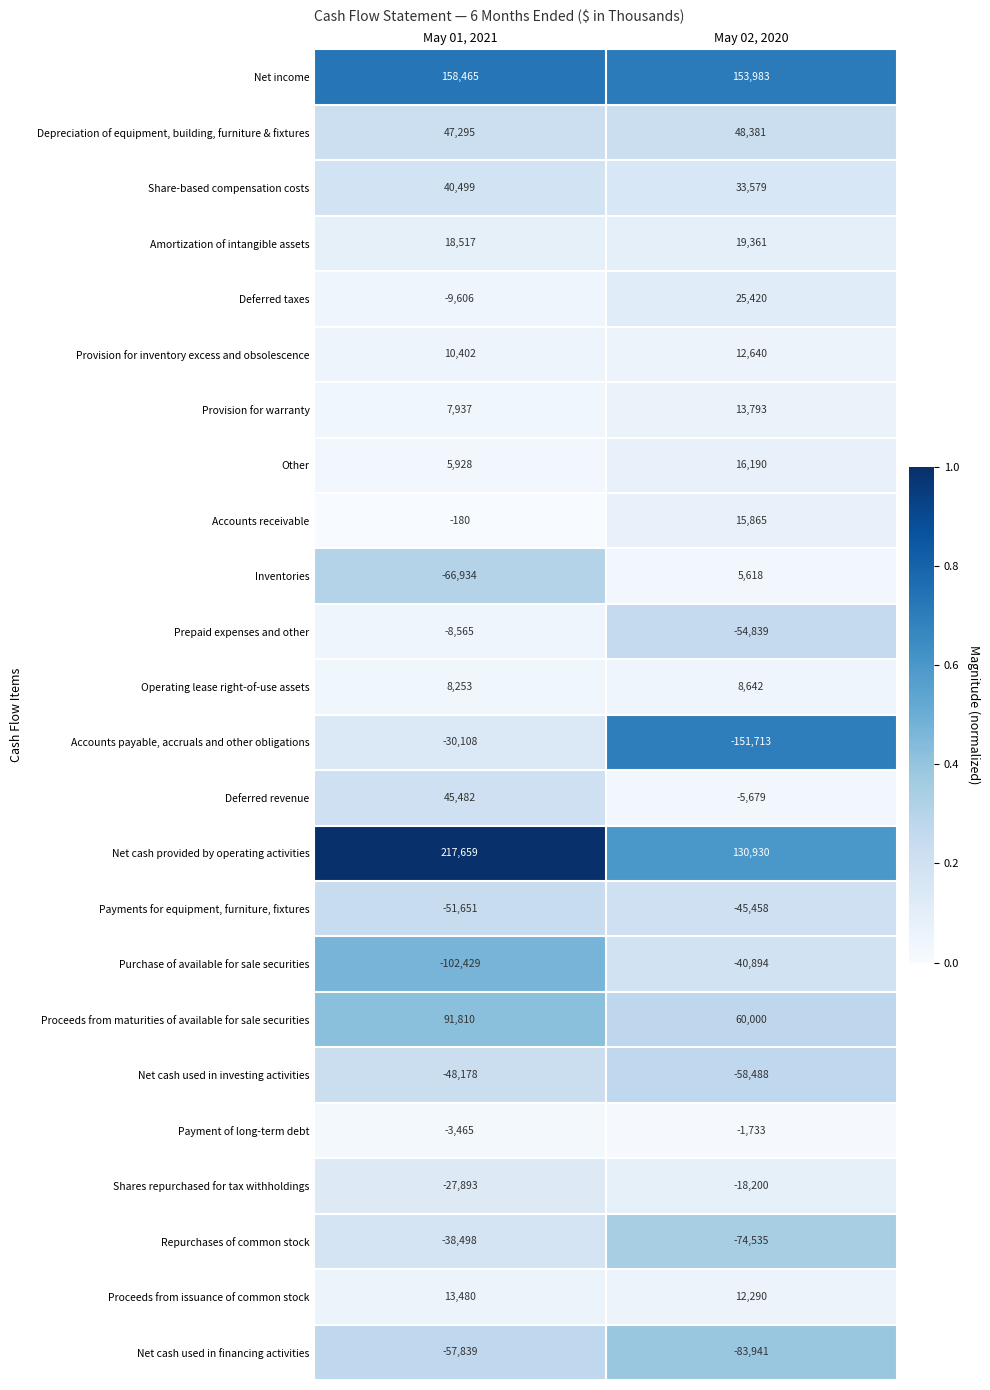

At May 02, 2020, list the series in order from smallest to largest.

Accounts payable, accruals and other obligations, Net cash used in financing activities, Repurchases of common stock, Net cash used in investing activities, Prepaid expenses and other, Payments for equipment, furniture, fixtures, Purchase of available for sale securities, Shares repurchased for tax withholdings, Deferred revenue, Payment of long-term debt, Inventories, Operating lease right-of-use assets, Proceeds from issuance of common stock, Provision for inventory excess and obsolescence, Provision for warranty, Accounts receivable, Other, Amortization of intangible assets, Deferred taxes, Share-based compensation costs, Depreciation of equipment, building, furniture & fixtures, Proceeds from maturities of available for sale securities, Net cash provided by operating activities, Net income